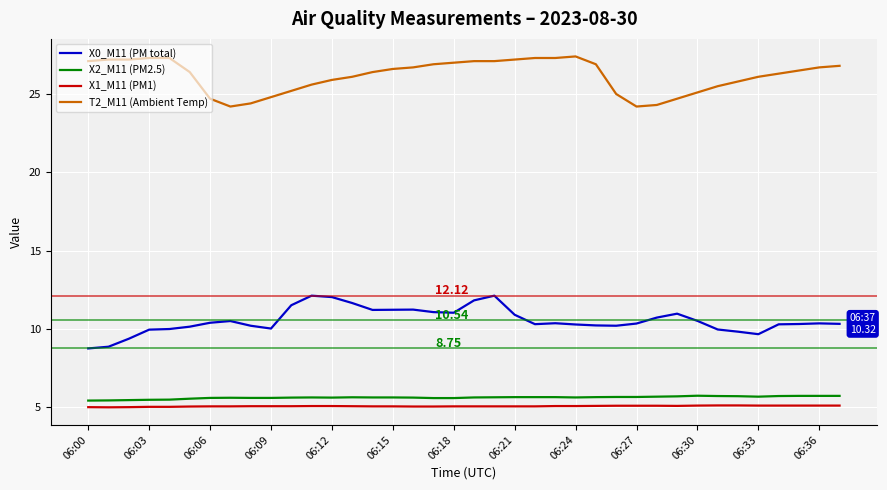

True or false: X0_M11 (PM total) and X1_M11 (PM1) intersect in this chart.

False